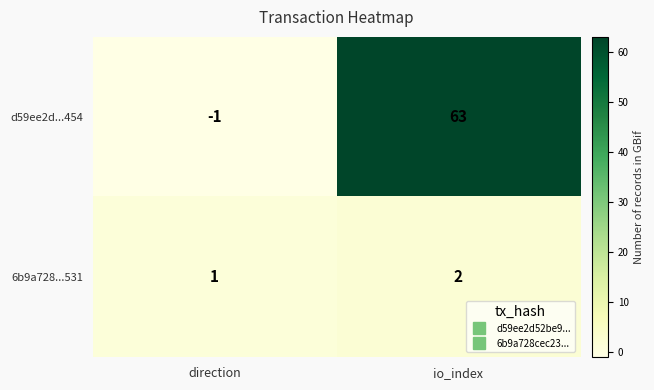

What is the approximate value of d59ee2d...454 at io_index, to the nearest 10?

60